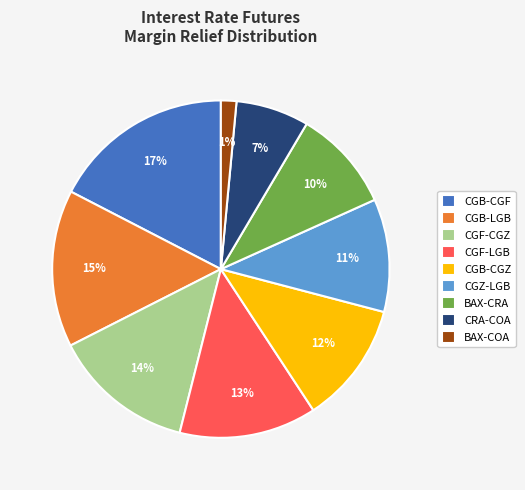

To the nearest percent, what is the difference between the largest and smallest slice percentages?

16%